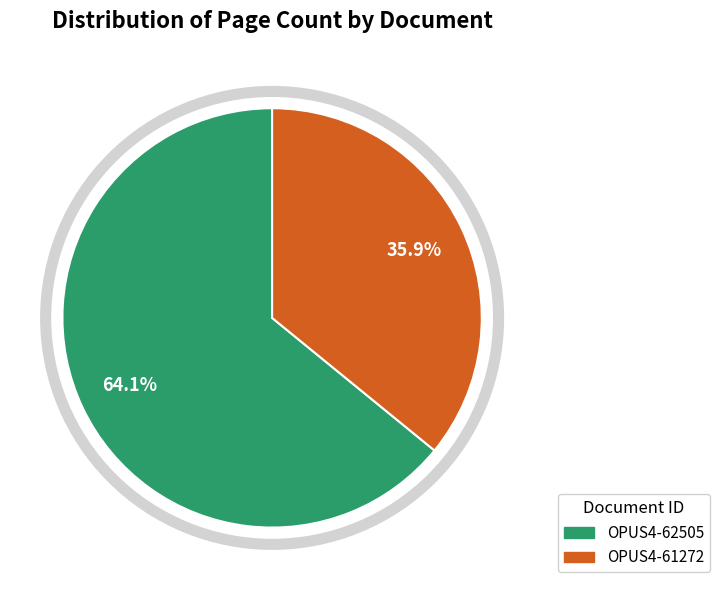

To the nearest percent, what is the combined percentage of OPUS4-61272 and OPUS4-62505?

100%